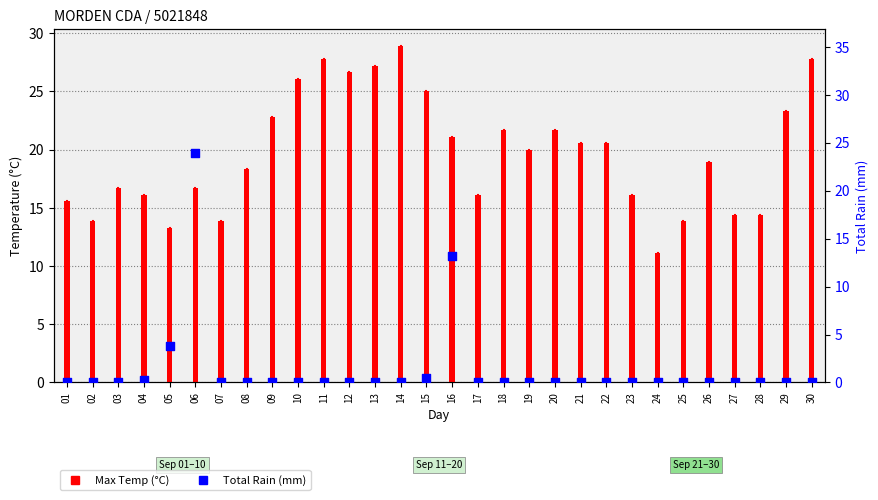

Which series contains the highest Y value?

Max Temp (°C)